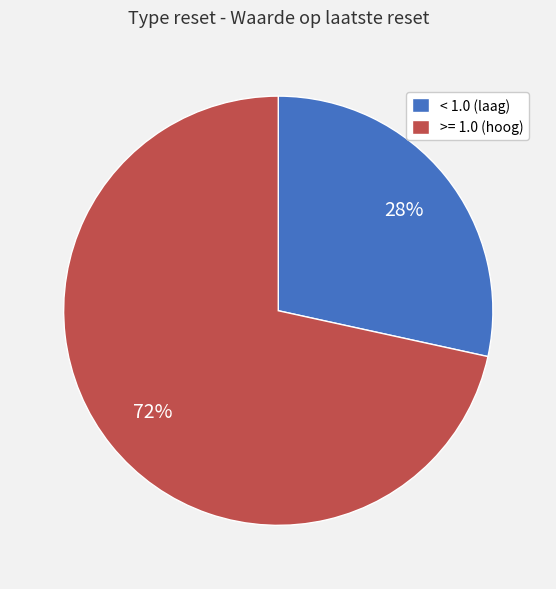

Rank the categories by value from lowest to highest.

< 1.0 (laag), >= 1.0 (hoog)